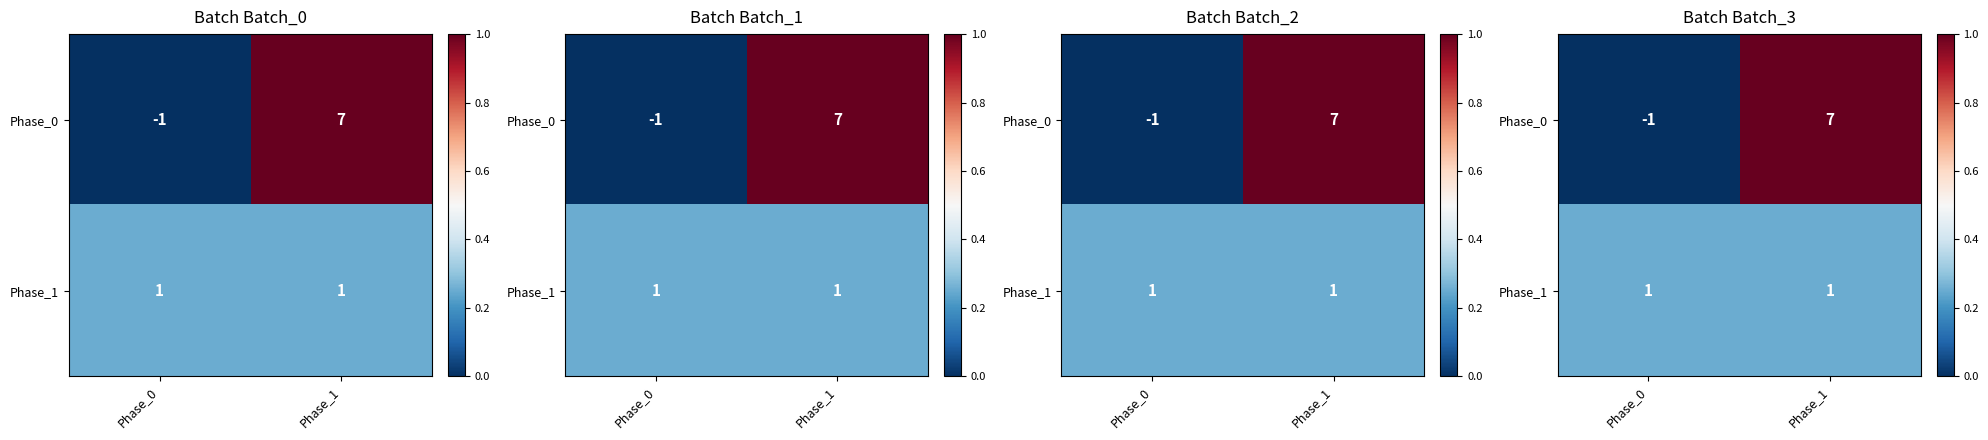

At how many categories does at least one series exceed 0?

2